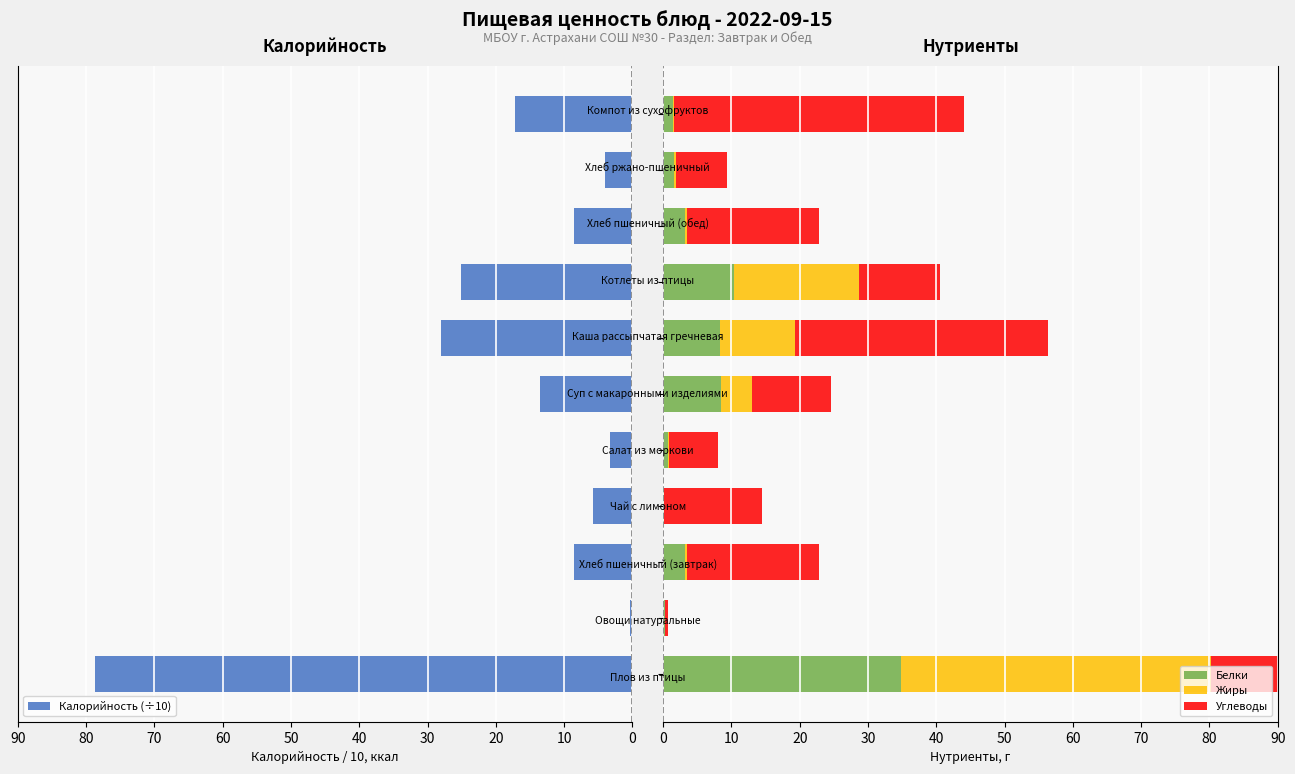

What is the difference between the maximum and minimum values in the Калорийность (÷10) series?

78.3